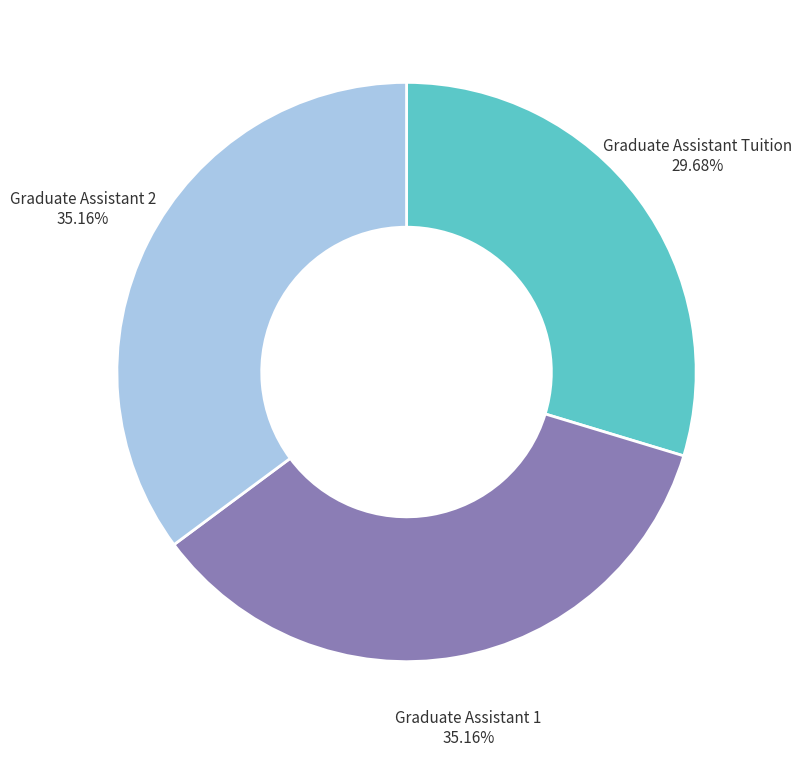

Does any single category account for the majority?

No